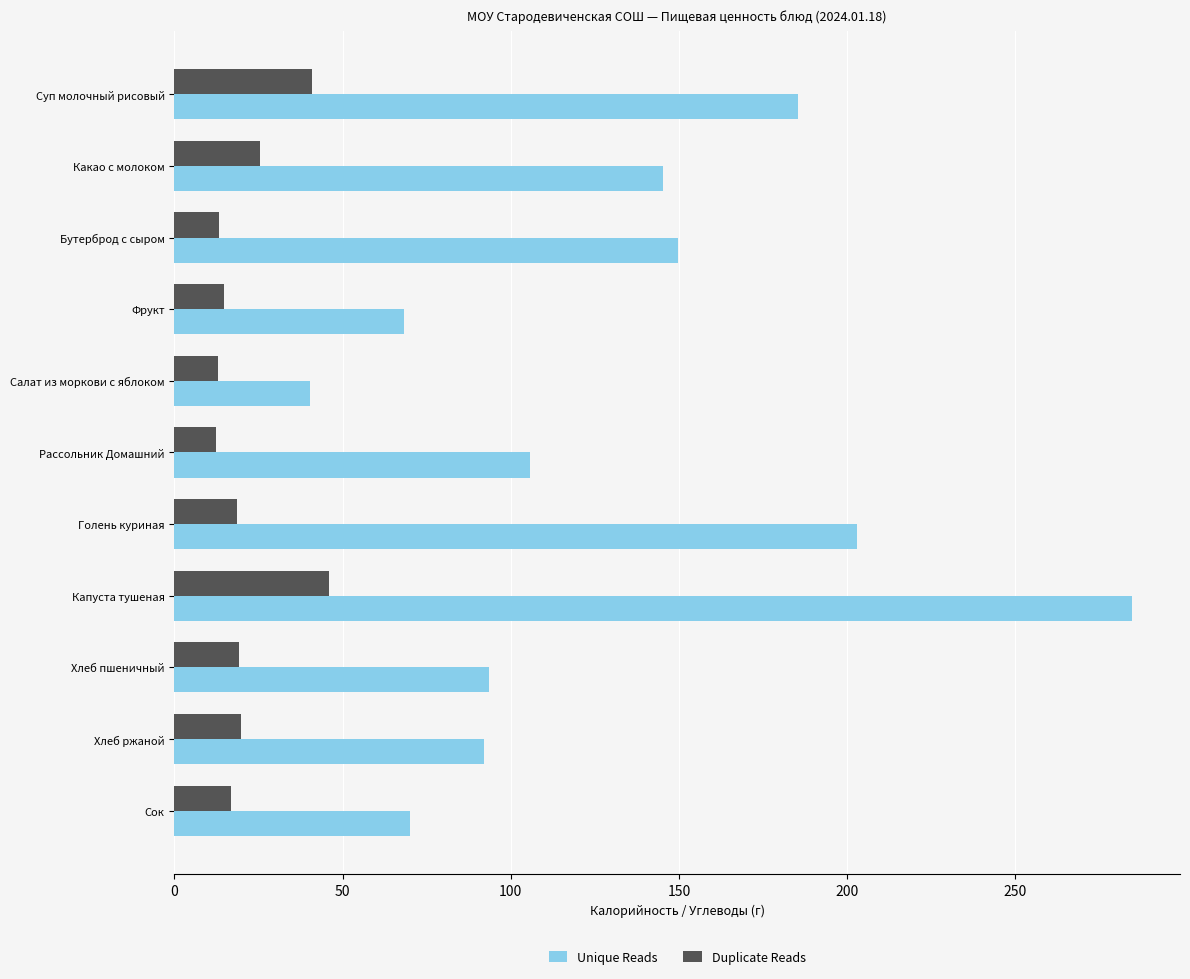

True or false: Duplicate Reads has a value of 12.5 at Рассольник Домашний.

True